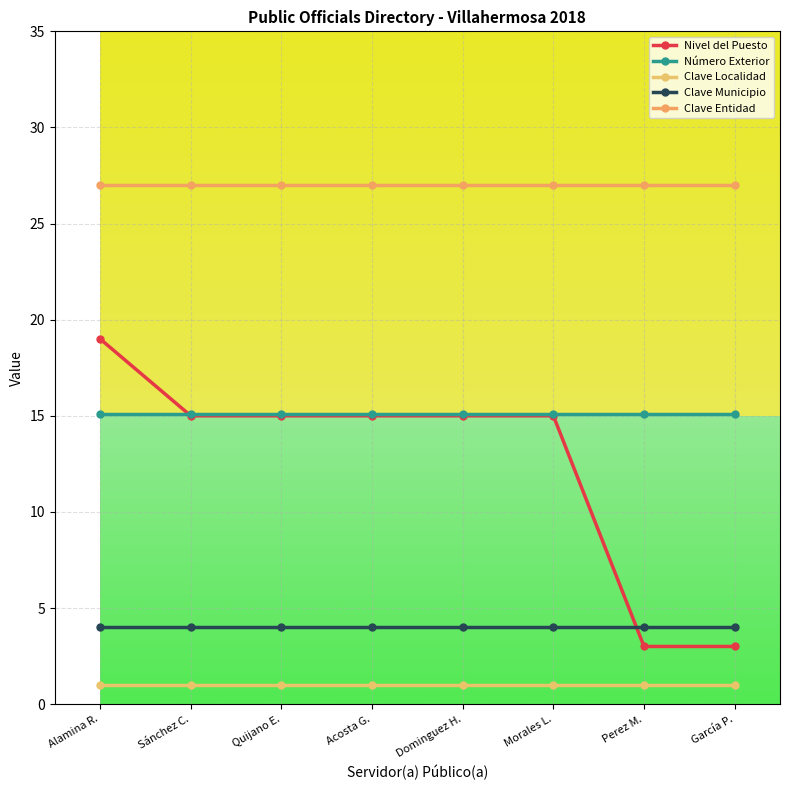

How many categories are shown in the chart?

8